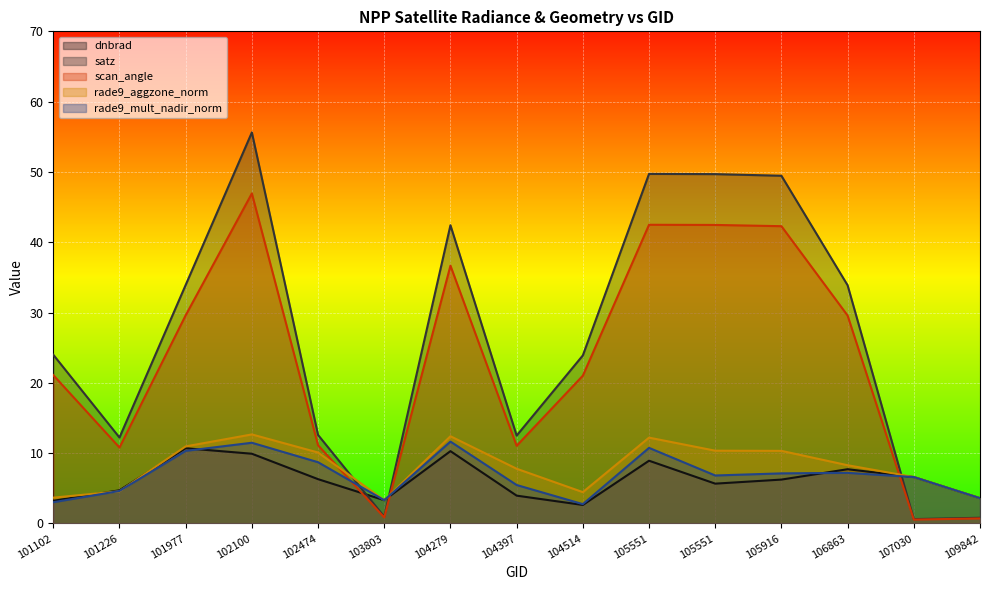

Between which two adjacent categories do dnbrad and scan_angle first intersect?

102474 and 103803